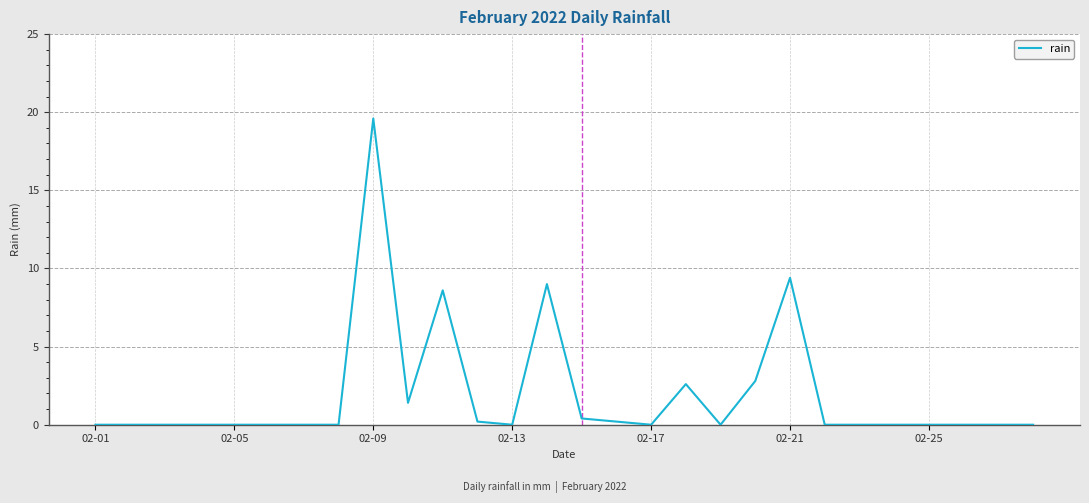

What is the greatest value displayed?

19.6